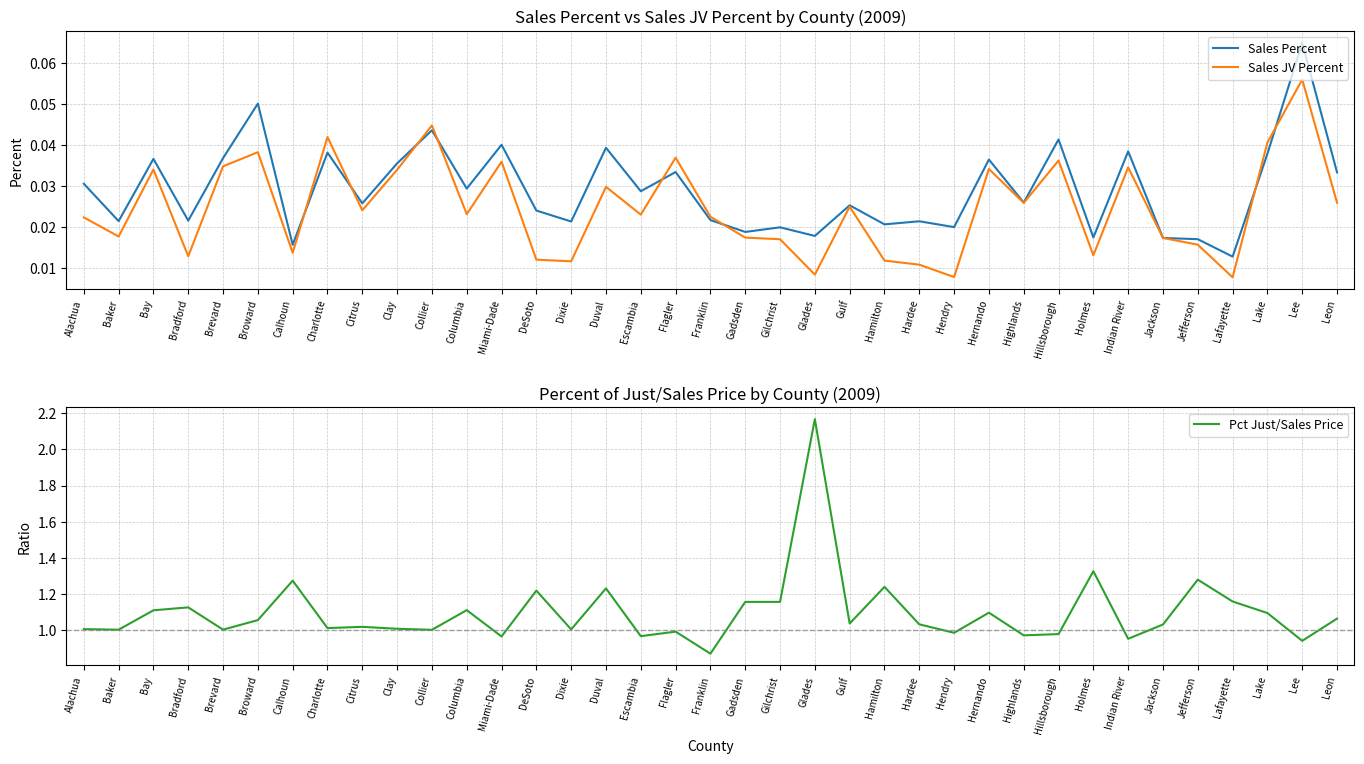

The Pct Just/Sales Price series shows 1.4 at Charlotte. True or false?

False